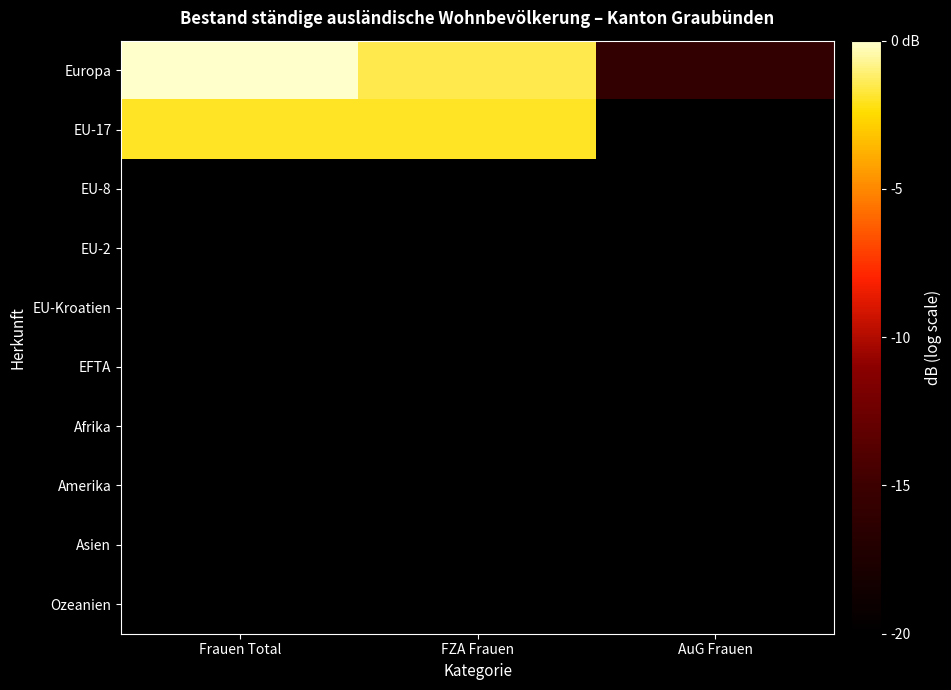

At which category is the sum across all series the highest?

Frauen Total